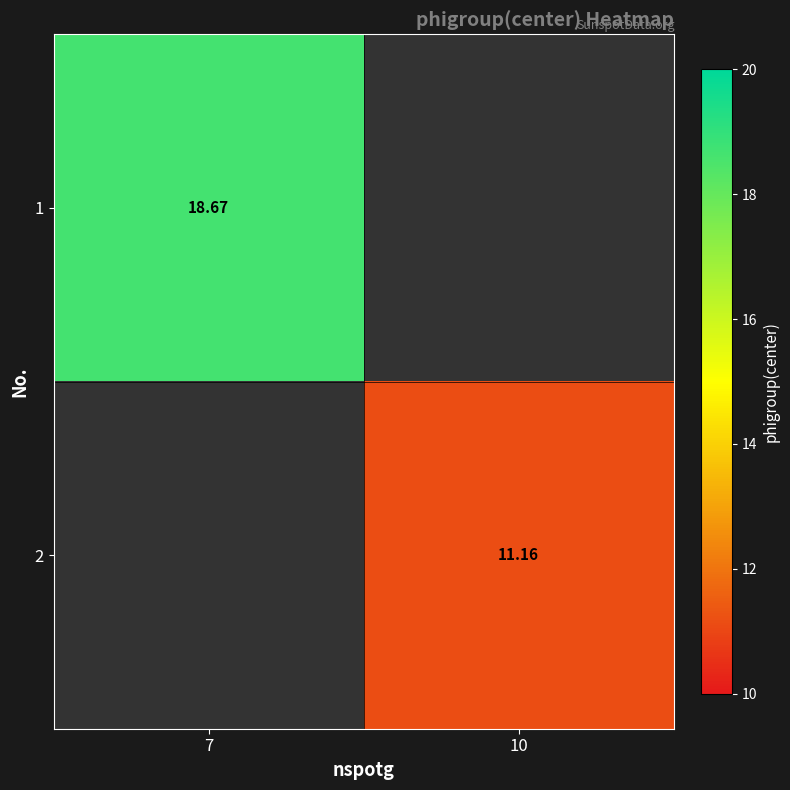

List the series in order of their peak value, highest first.

1, 2